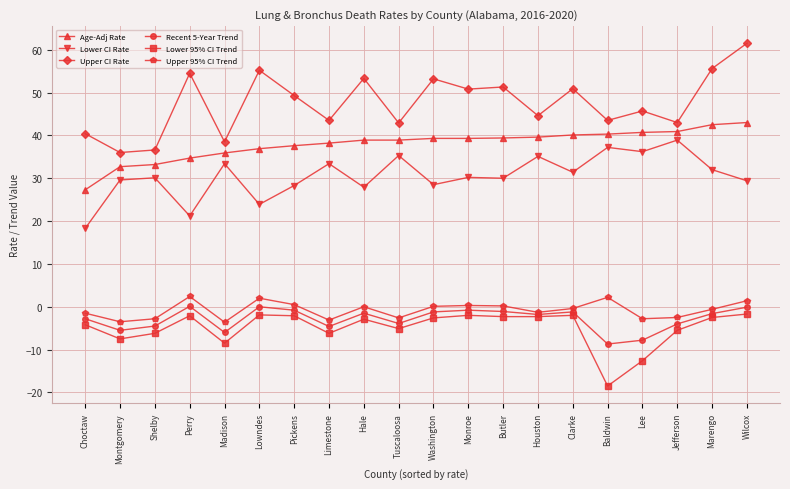

Read the Lower 95% CI Trend value at Montgomery.

-7.5